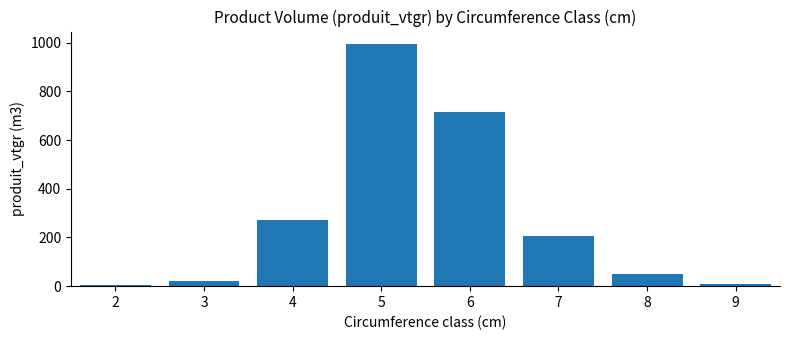

At which category does the chart reach its peak across all series?

5